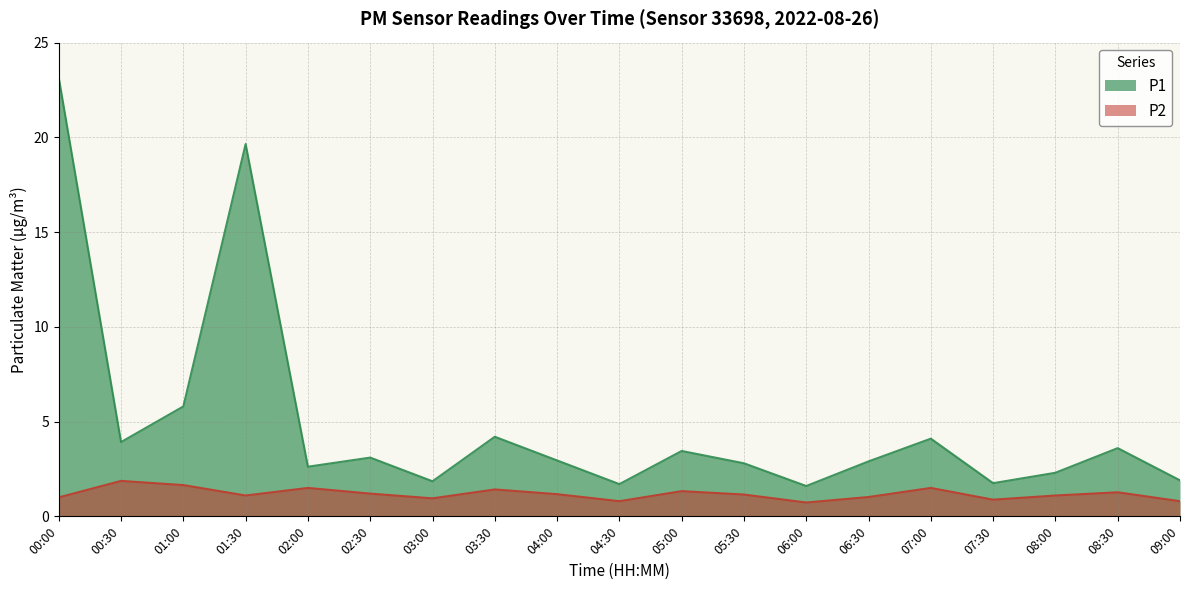

Which series has the widest spread of values?

P1